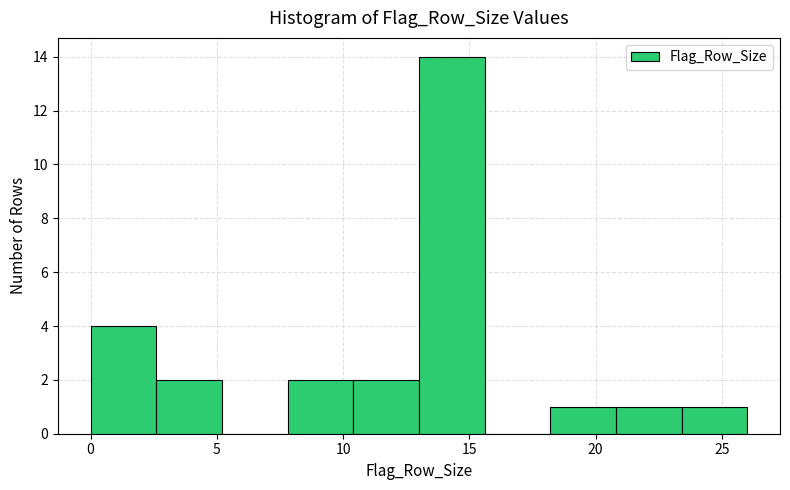

What is the height of the bar covering 2.6 to 5.2 on the x-axis? Neither the bar edges nor the heights are printed on the chart, so give them approximately, as read against the axes.

2